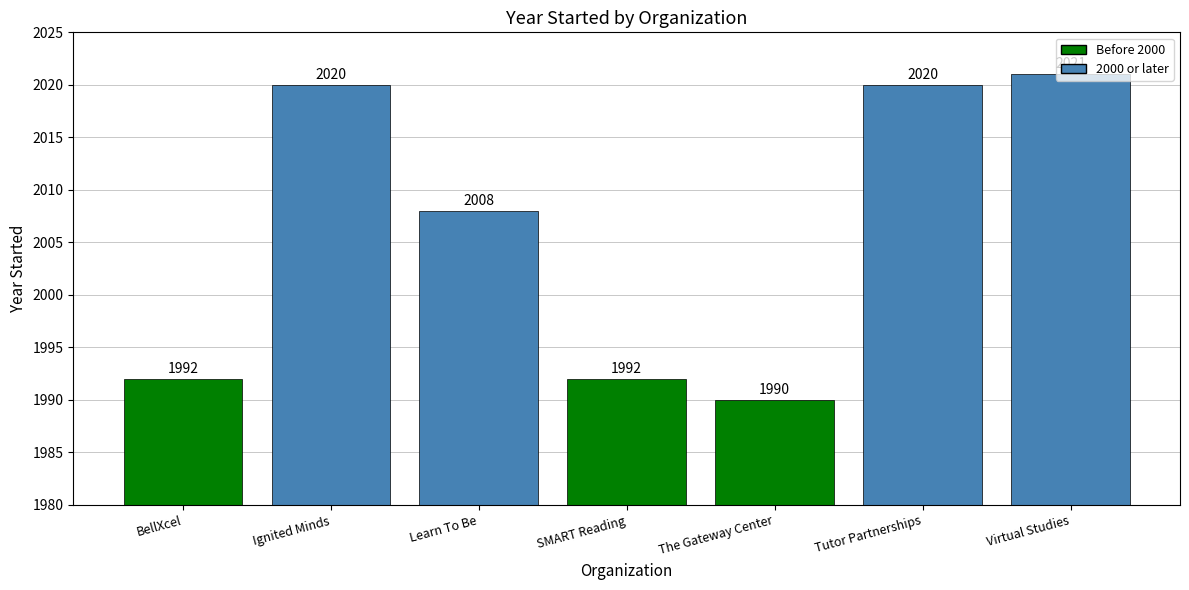

Does the chart contain stacked bars?

No